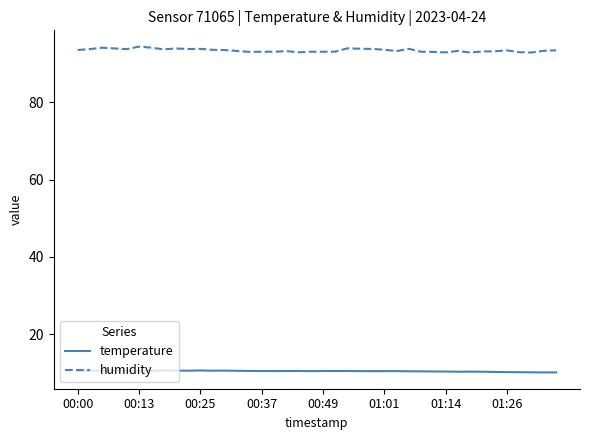

True or false: temperature and humidity cross at least once.

False